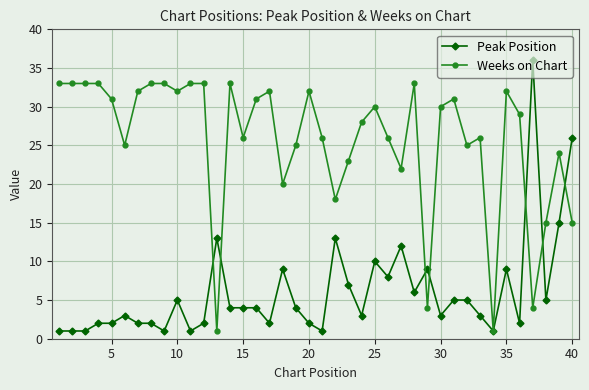

What is the sum of all Peak Position values?

244